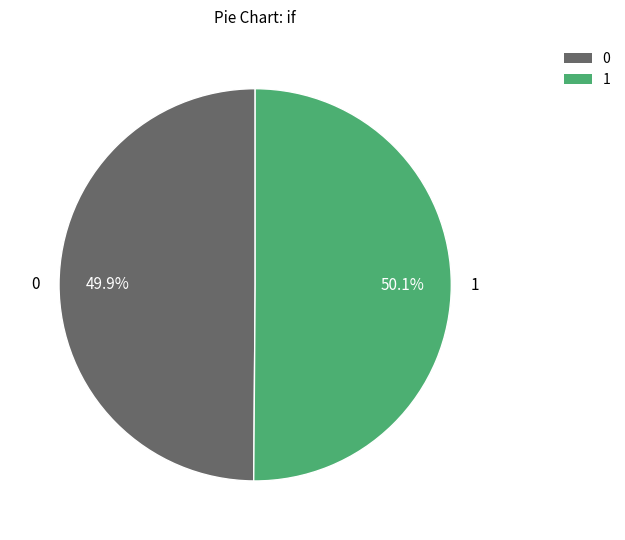

Count the number of slices in the pie.

2